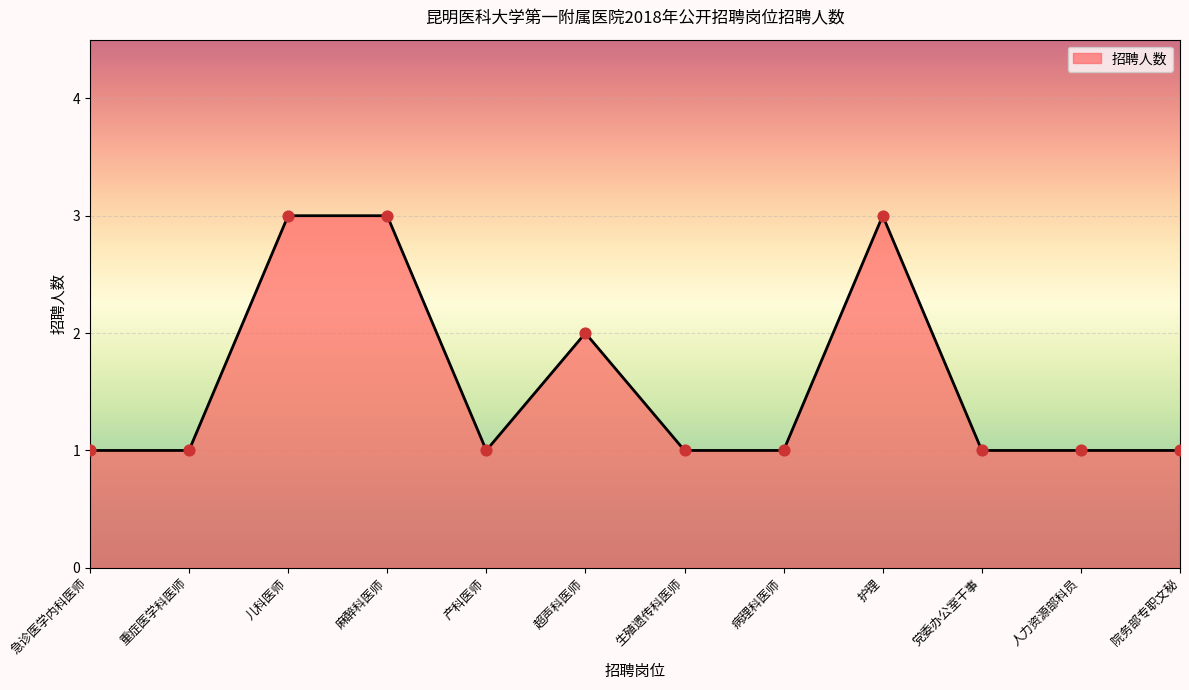

Between 病理科医师 and 麻醉科医师, which is larger?

麻醉科医师